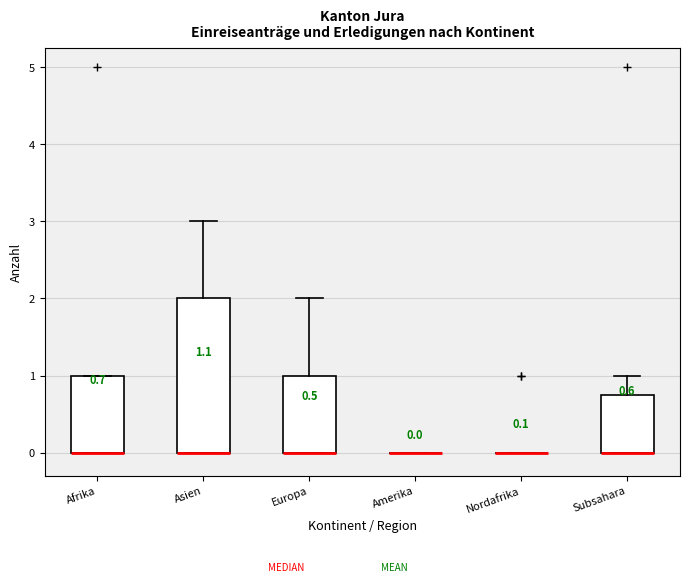

Comparing the boxes themselves (not the whiskers), which one is the tallest?

Asien